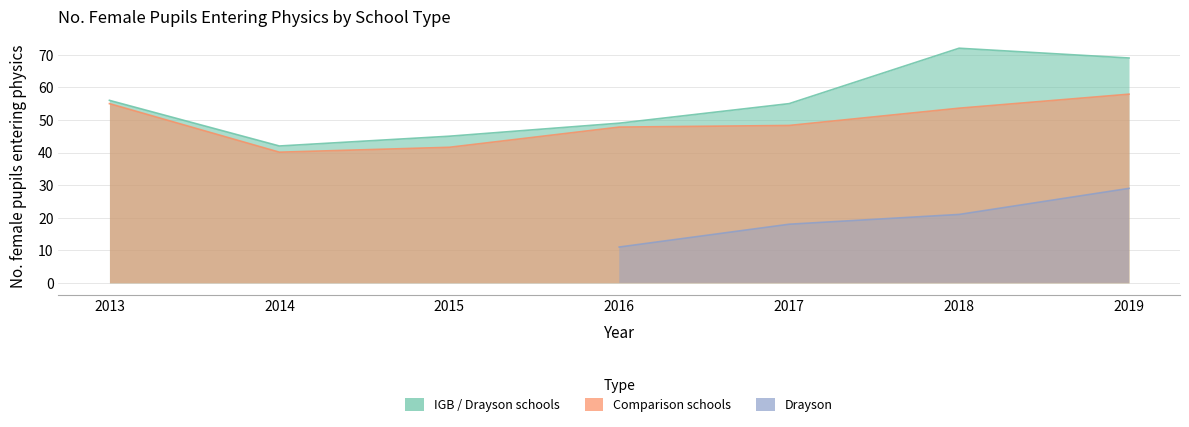

What is the difference between the IGB / Drayson schools values at 2017 and 2015?

10.0